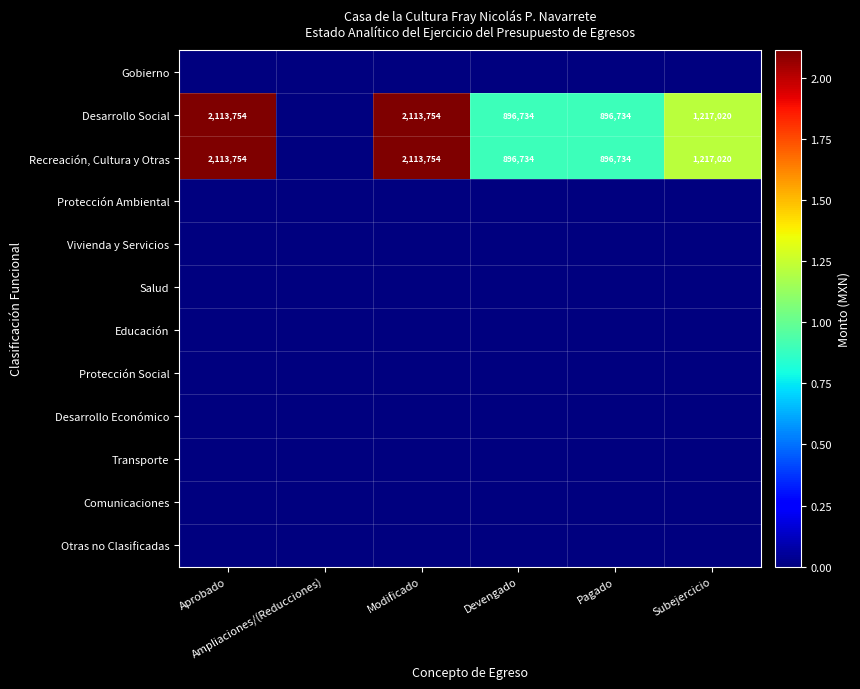

At how many categories does at least one series exceed 1850601?

2